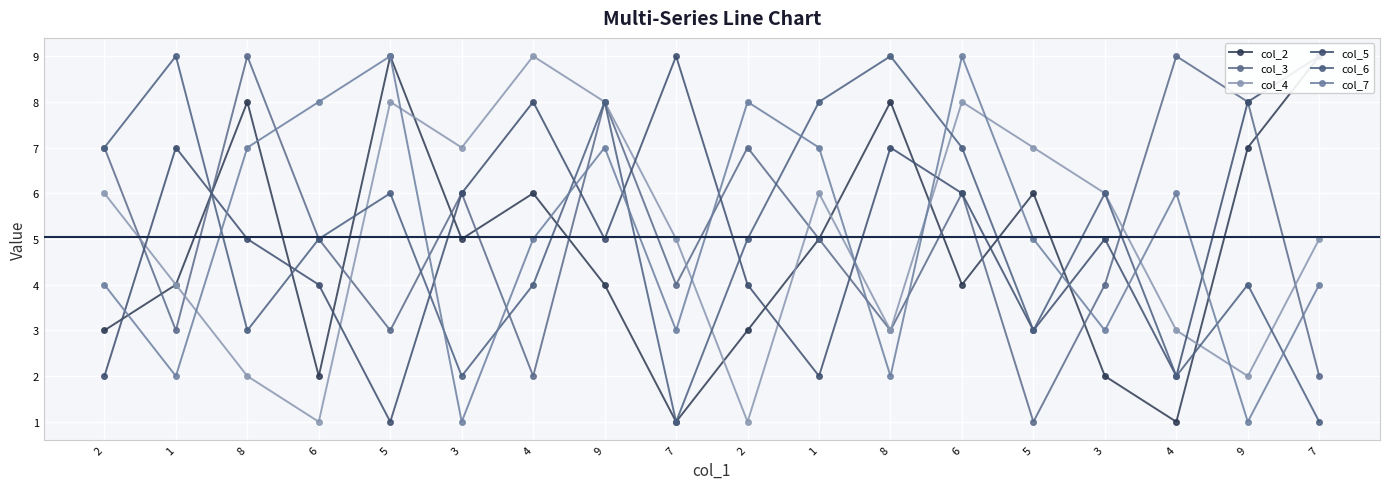

Reading left to right, list all the values displayed in this chart.

col_2: 2=3	1=4	8=8	6=2	5=9	3=5	4=6	9=4	7=1	2=3	1=5	8=8	6=4	5=6	3=2	4=1	9=7	7=9
col_3: 2=7	1=3	8=9	6=5	5=3	3=6	4=2	9=8	7=4	2=7	1=5	8=3	6=6	5=1	3=4	4=9	9=8	7=2
col_4: 2=6	1=4	8=2	6=1	5=8	3=7	4=9	9=8	7=5	2=1	1=6	8=3	6=8	5=7	3=6	4=3	9=2	7=5
col_5: 2=2	1=7	8=5	6=4	5=1	3=6	4=8	9=5	7=9	2=4	1=2	8=7	6=6	5=3	3=5	4=2	9=8	7=9
col_6: 2=7	1=9	8=3	6=5	5=6	3=2	4=4	9=8	7=1	2=5	1=8	8=9	6=7	5=3	3=6	4=2	9=4	7=1
col_7: 2=4	1=2	8=7	6=8	5=9	3=1	4=5	9=7	7=3	2=8	1=7	8=2	6=9	5=5	3=3	4=6	9=1	7=4